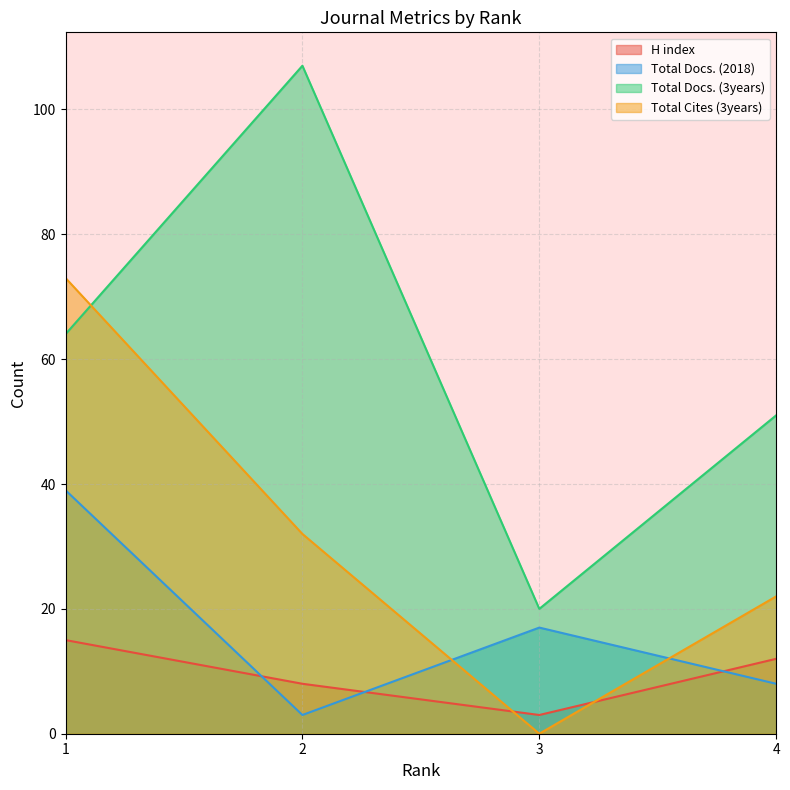

Between 1 and 4, which is larger?

1